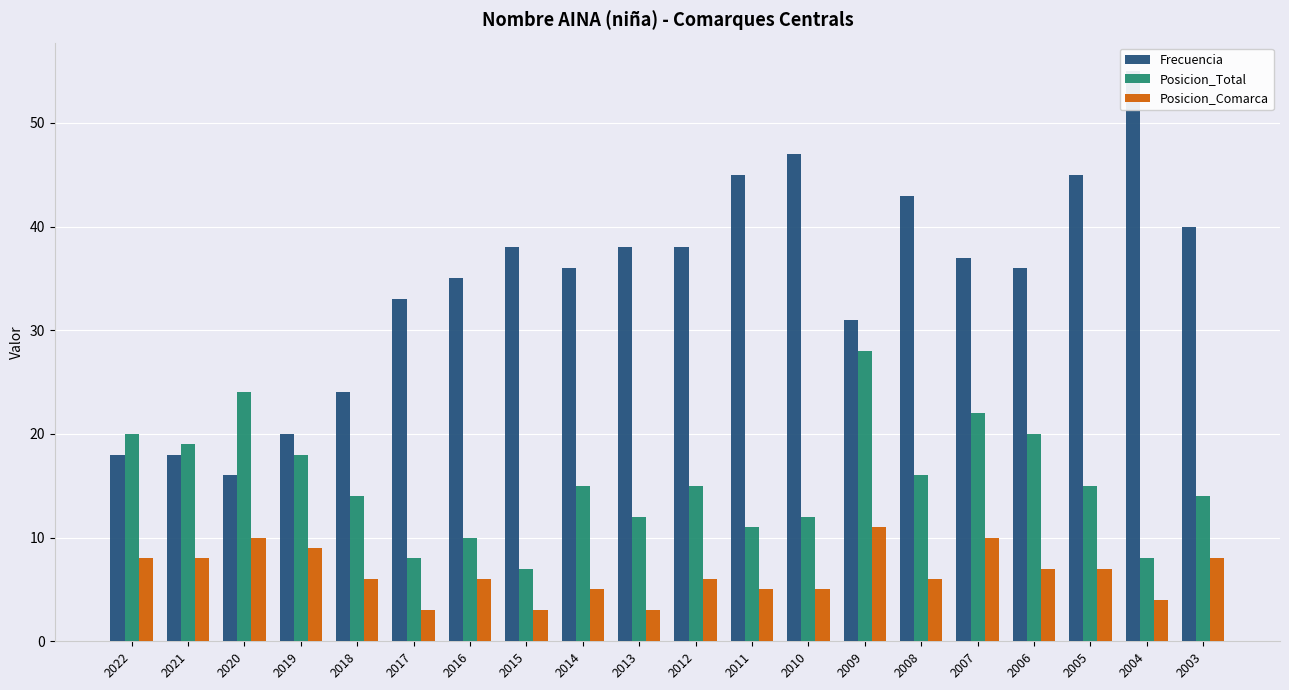

Where is Posicion_Total nearest to the value 17?

2019